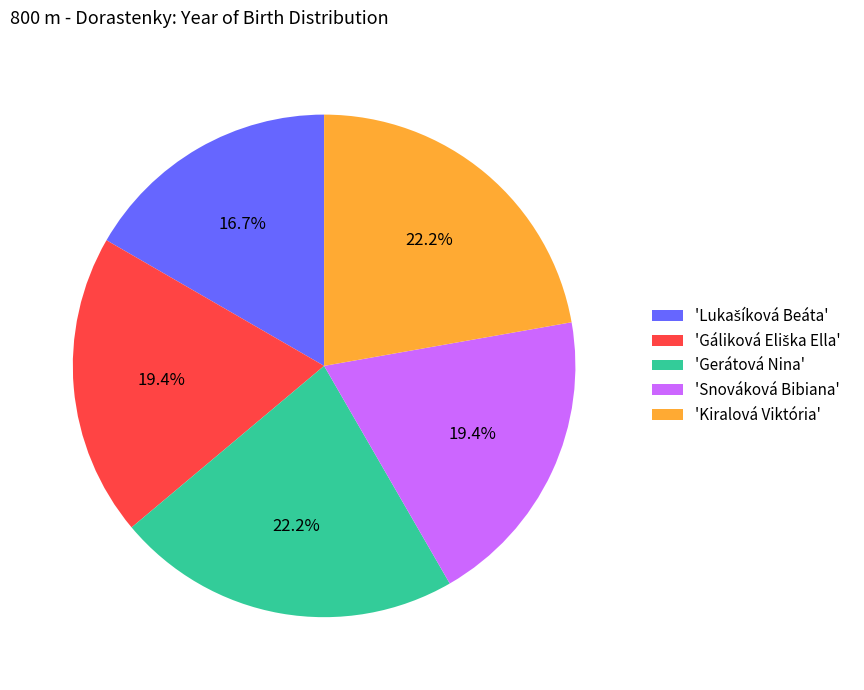

Is the sum of 'Gerátová Nina' and 'Snováková Bibiana' greater than half?

No